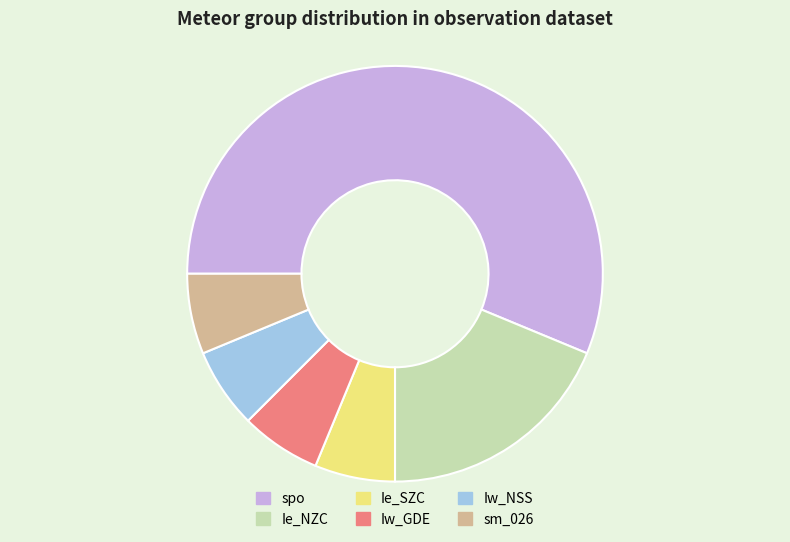

The Iw_NSS slice represents 1% of the pie. True or false?

False